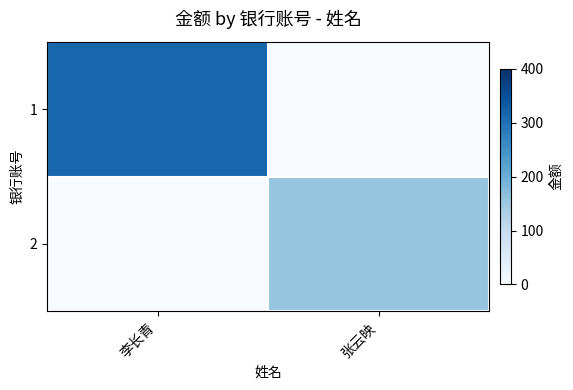

Reading left to right, list all the values displayed in this chart.

1: 李长青=316	张云映=0
2: 李长青=0	张云映=158